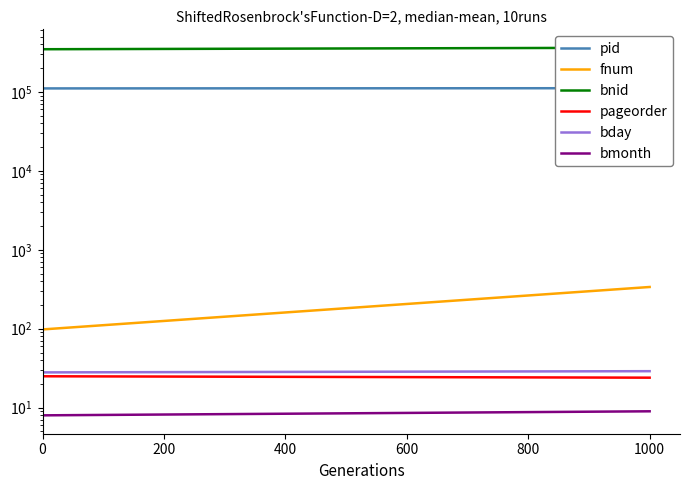

The value of bmonth at 0 is 4. True or false?

False